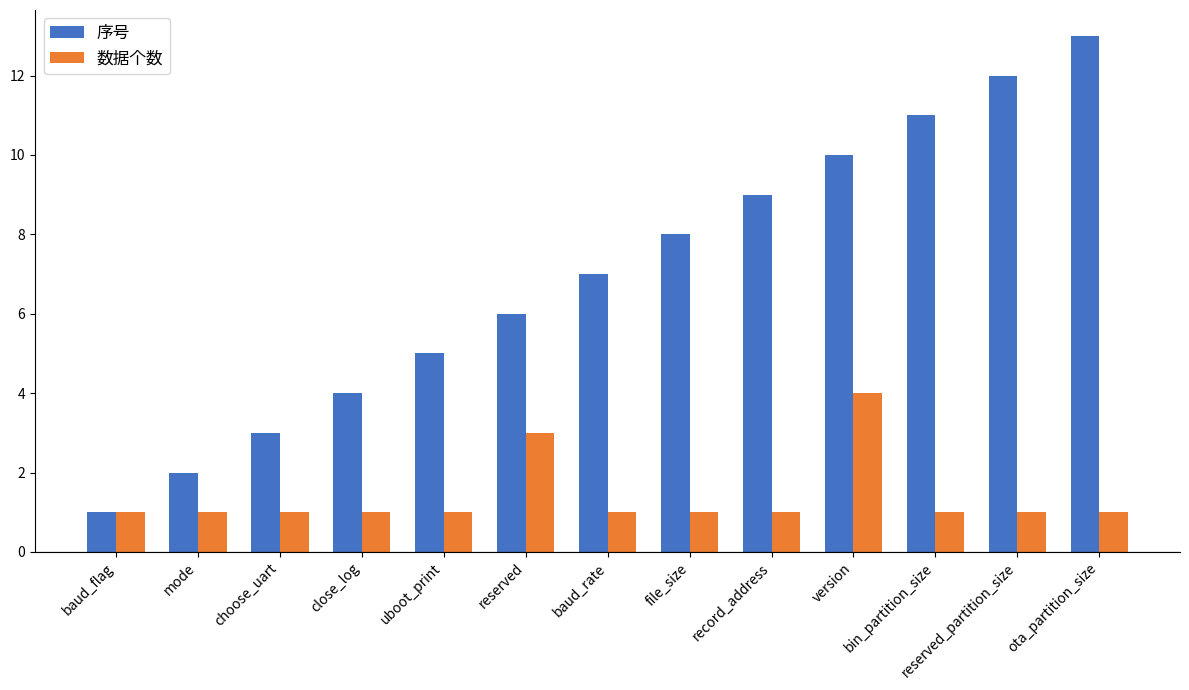

Which series has the widest spread of values?

序号